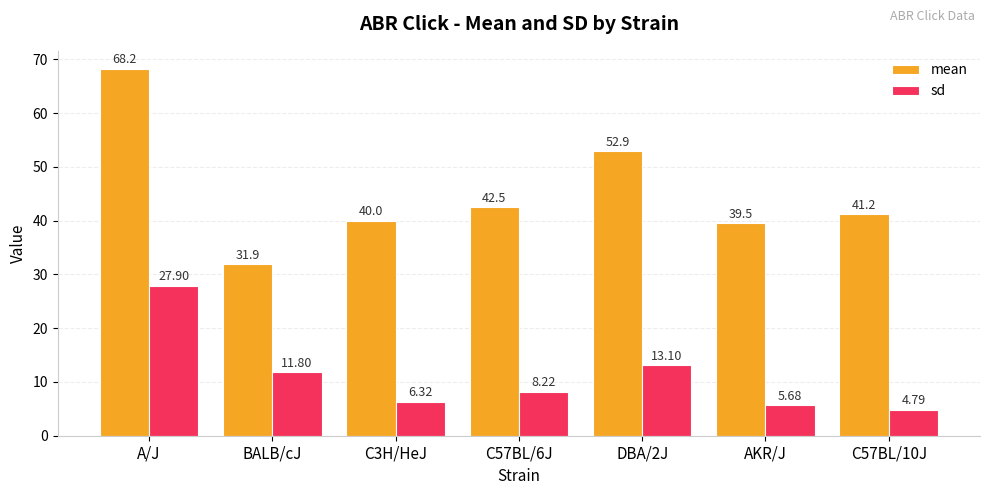

List the labels in order of sd value, largest first.

A/J, DBA/2J, BALB/cJ, C57BL/6J, C3H/HeJ, AKR/J, C57BL/10J